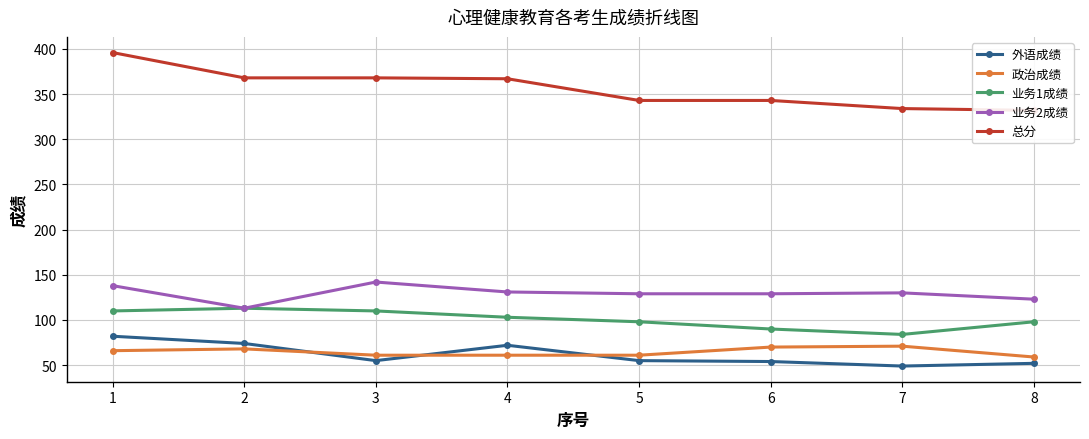

List the series in order of their peak value, highest first.

总分, 业务2成绩, 业务1成绩, 外语成绩, 政治成绩